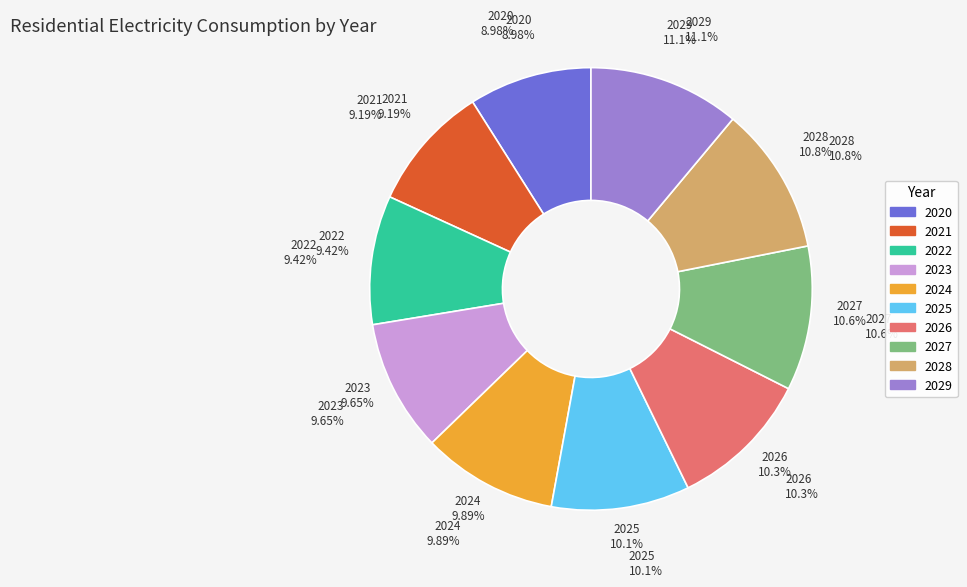

Is 2026 the majority of the pie?

No